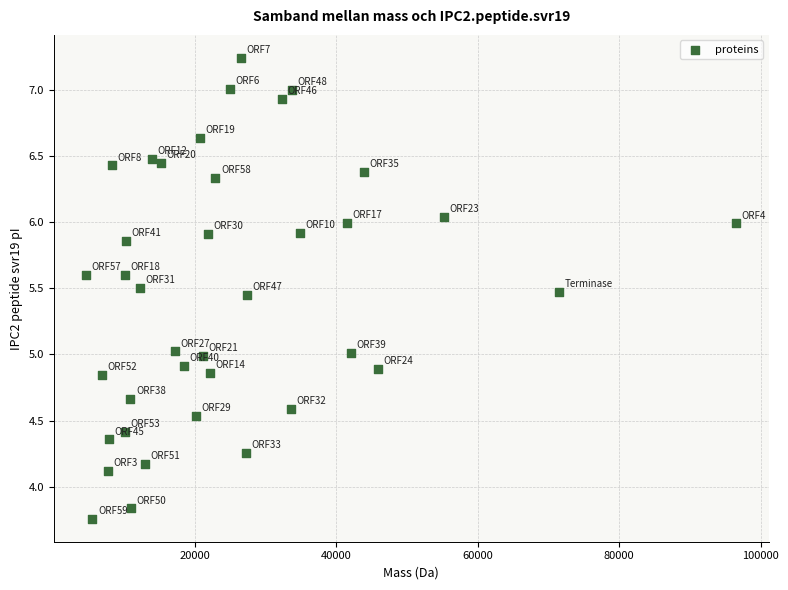

What is the range of X values (max minus min)?

91958.3